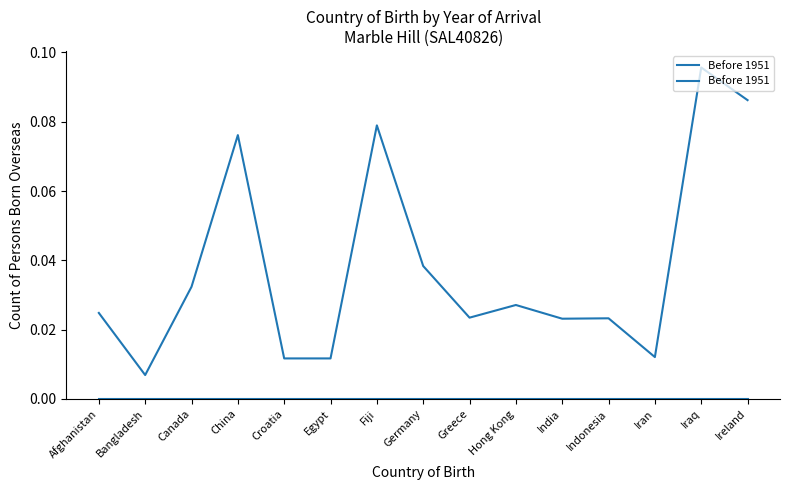

How many points are lower than both their immediate neighbors (excluding endpoints)?

5